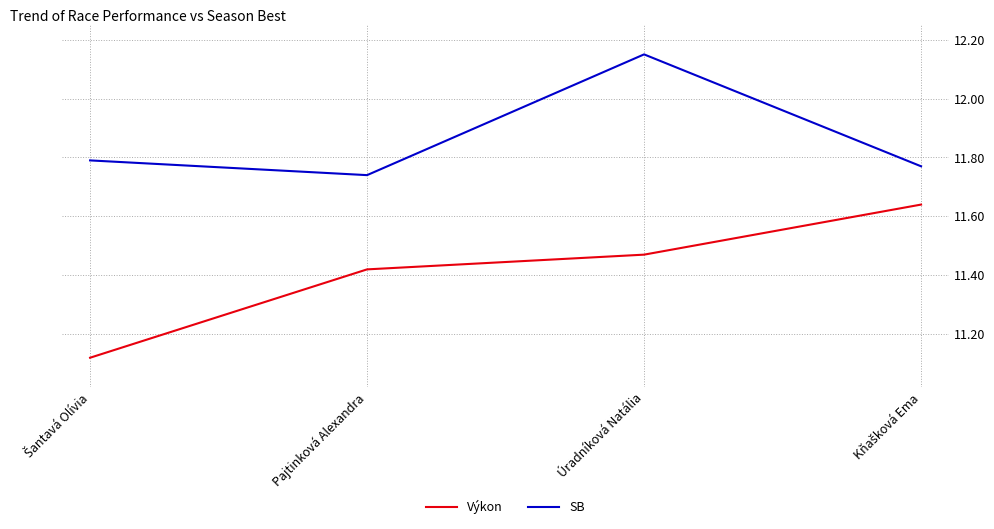

What position from the right is Pajtinková Alexandra?

3